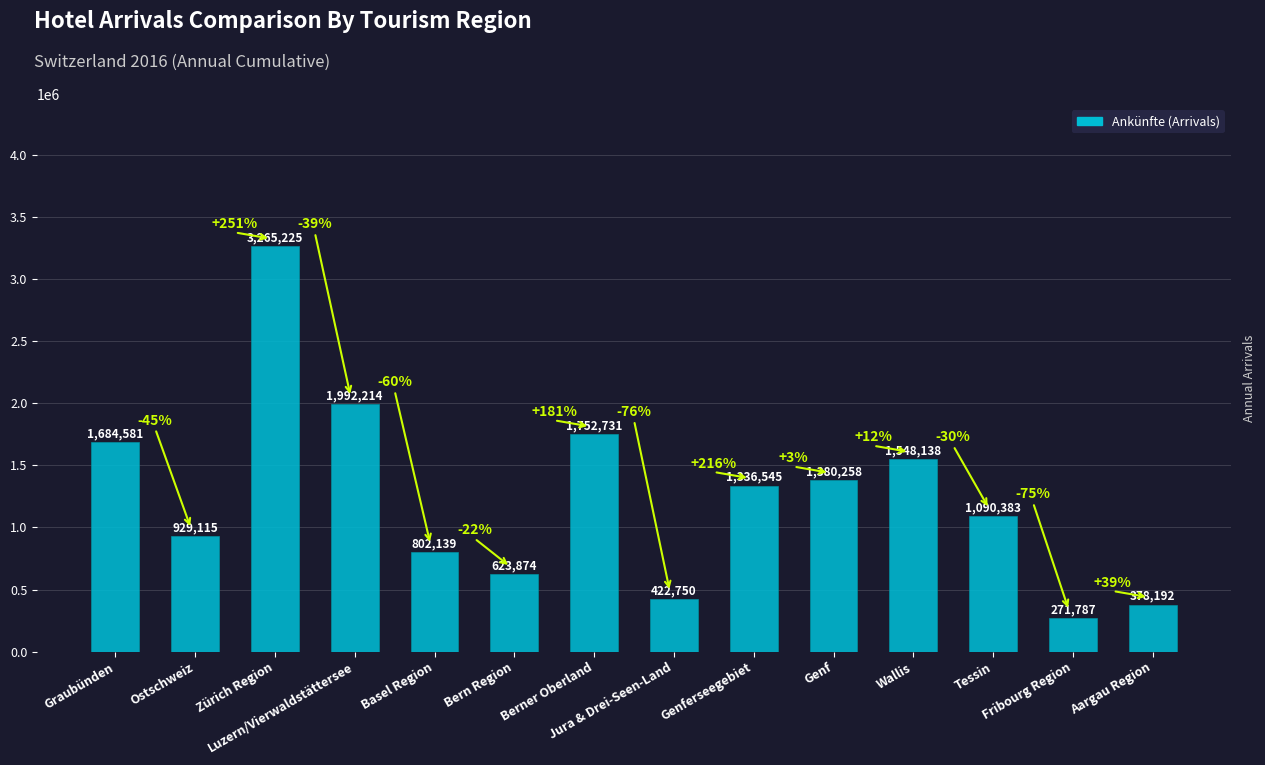

Which has a higher value, Bern Region or Graubünden?

Graubünden